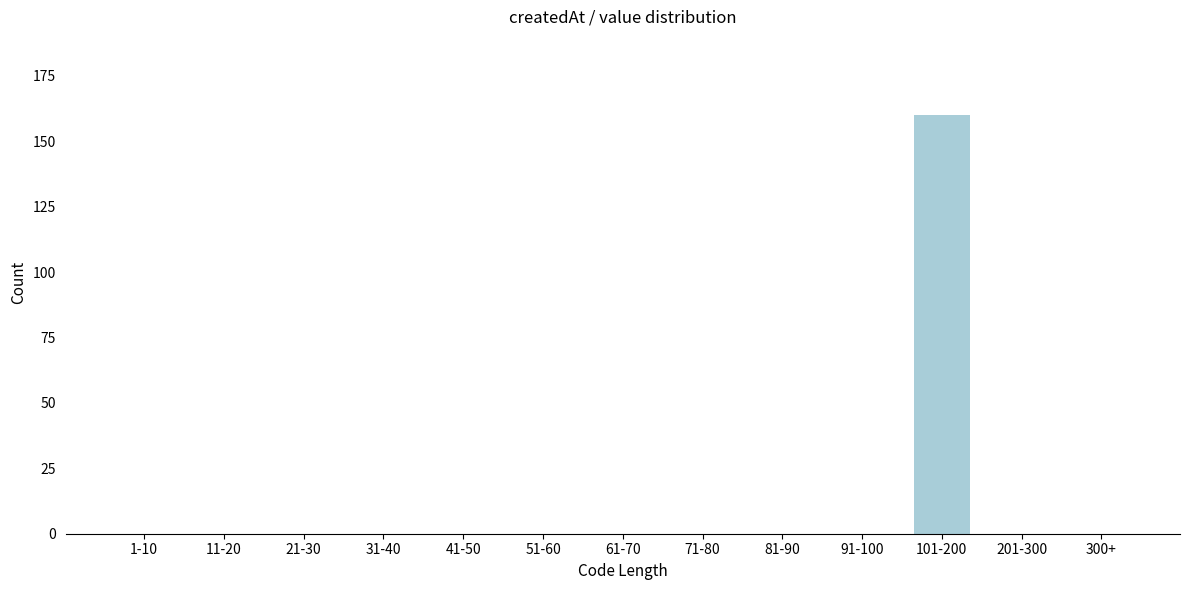

Reading left to right, what are all the values shown in this chart?

1-10=0	11-20=0	21-30=0	31-40=0	41-50=0	51-60=0	61-70=0	71-80=0	81-90=0	91-100=0	101-200=160	201-300=0	300+=0